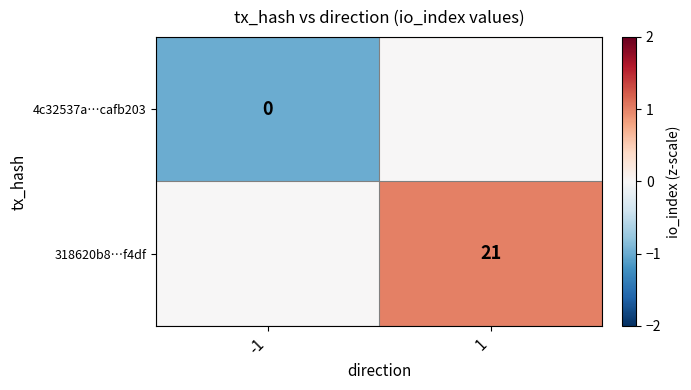

Is the value of 318620b8…f4df at 1 greater than the value of 4c32537a…cafb203 at -1?

Yes